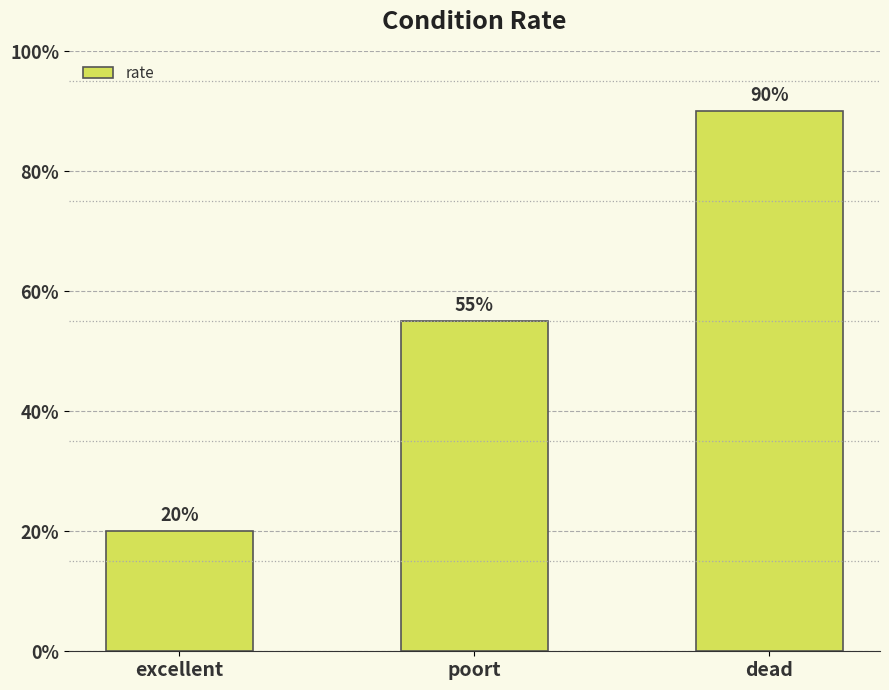

Are the bars horizontal?

No